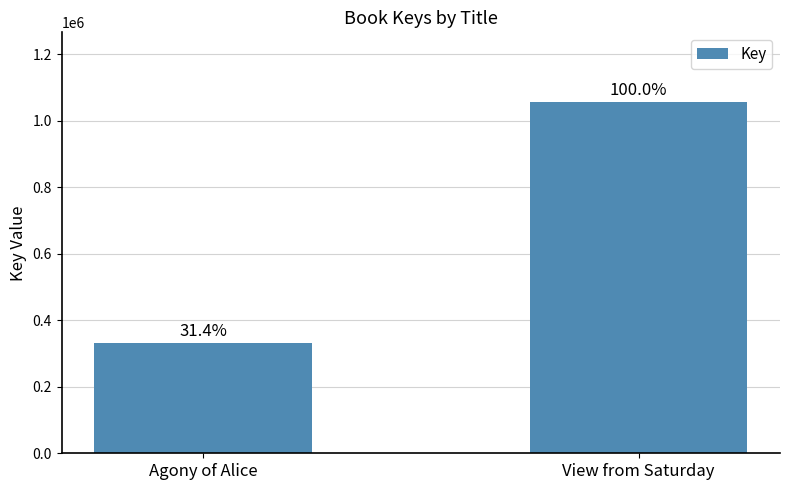

How many bars are there in total?

2